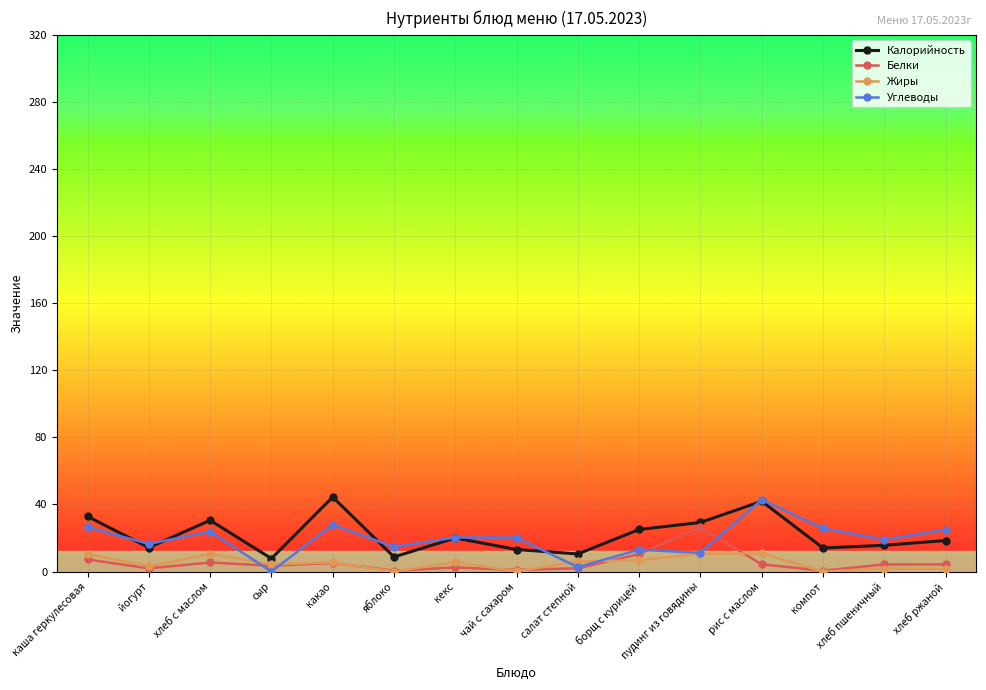

Which series has the widest spread of values?

Углеводы